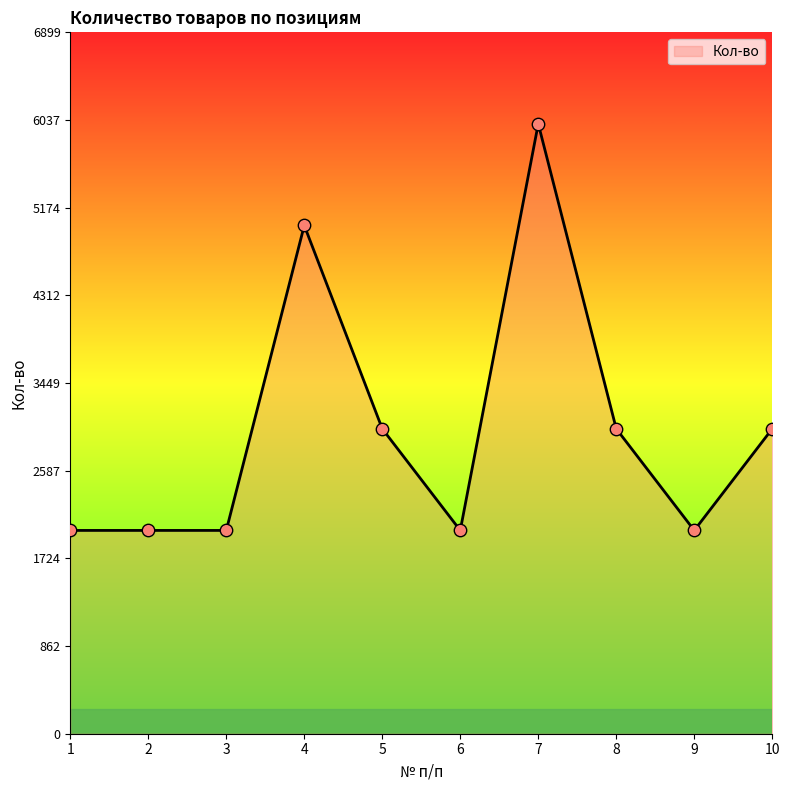

What is the ratio of the value at 1 to the value at 7?

0.3